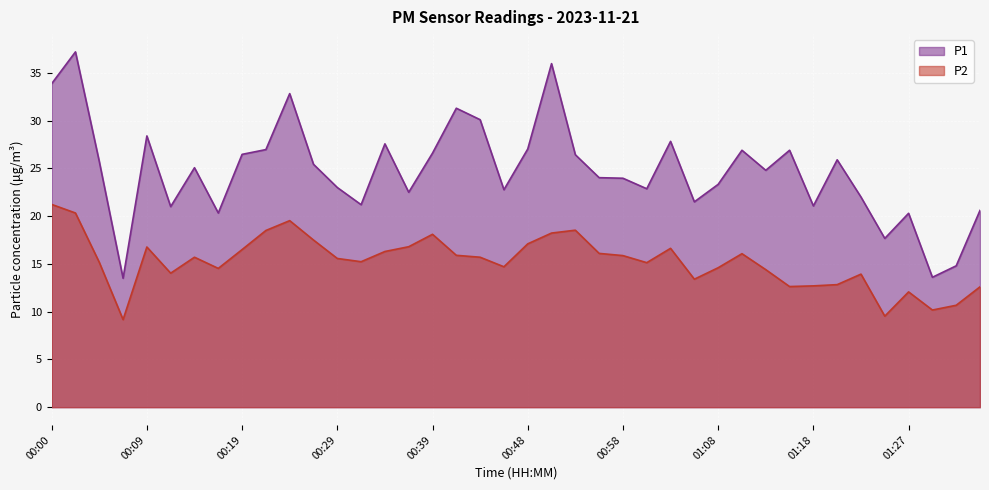

How many interior local valleys does the P2 series have?

10